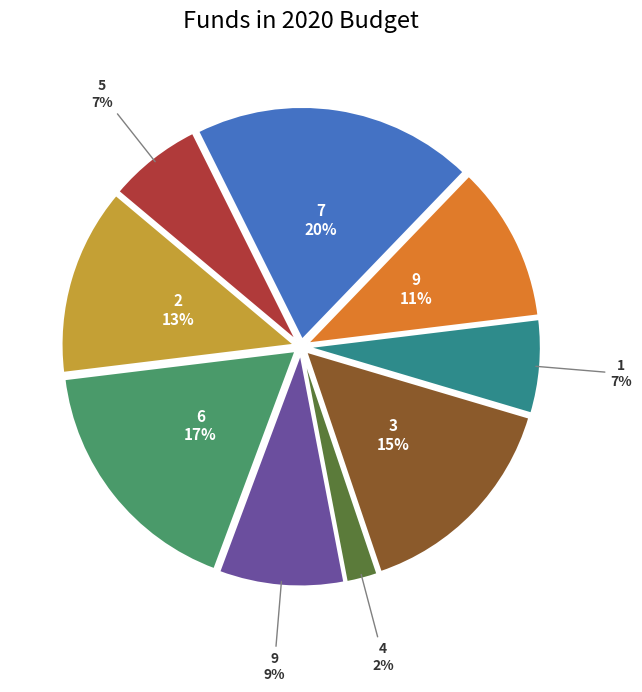

To the nearest percent, what is the average slice percentage?

11%